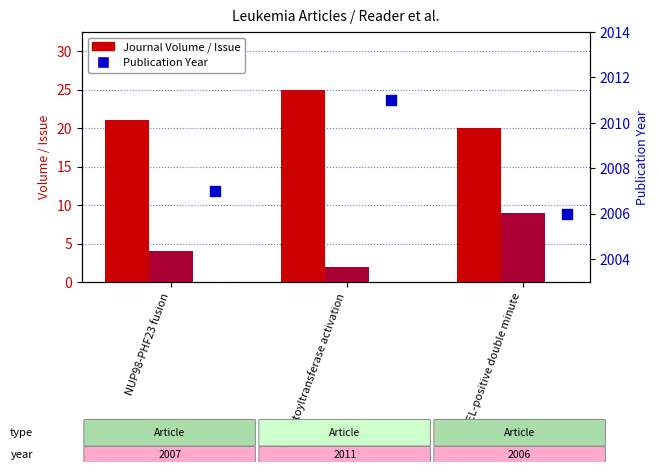

What is the total value across all series at Palmitoyltransferase activation?

2038